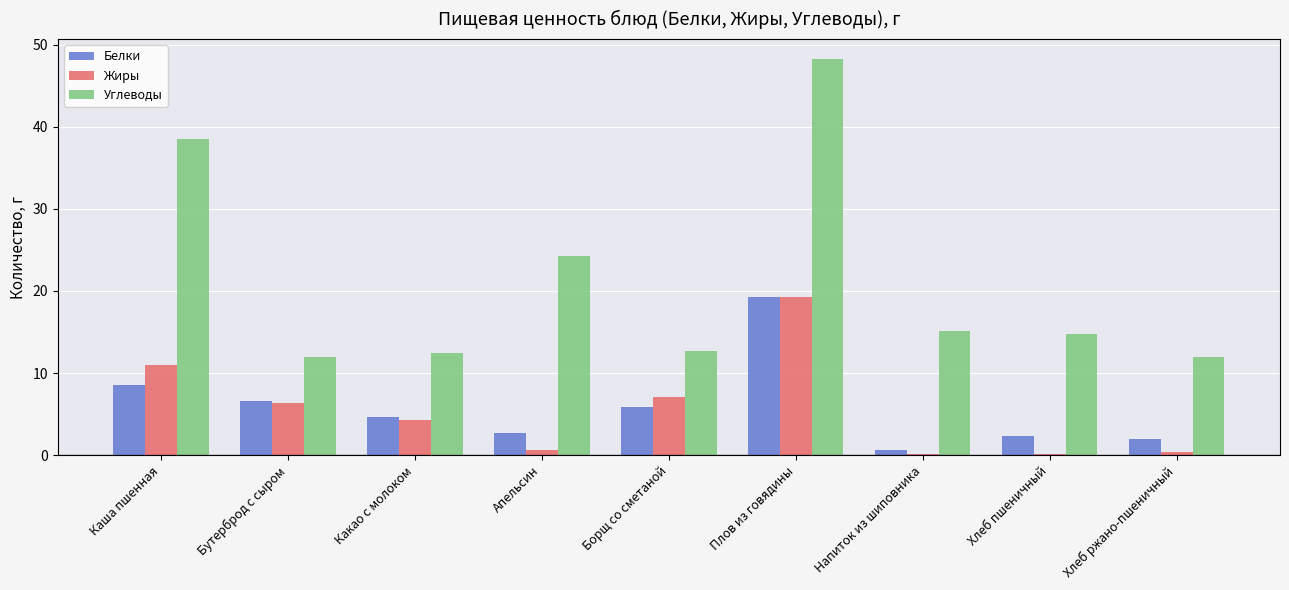

At how many categories does at least one series exceed 28?

2